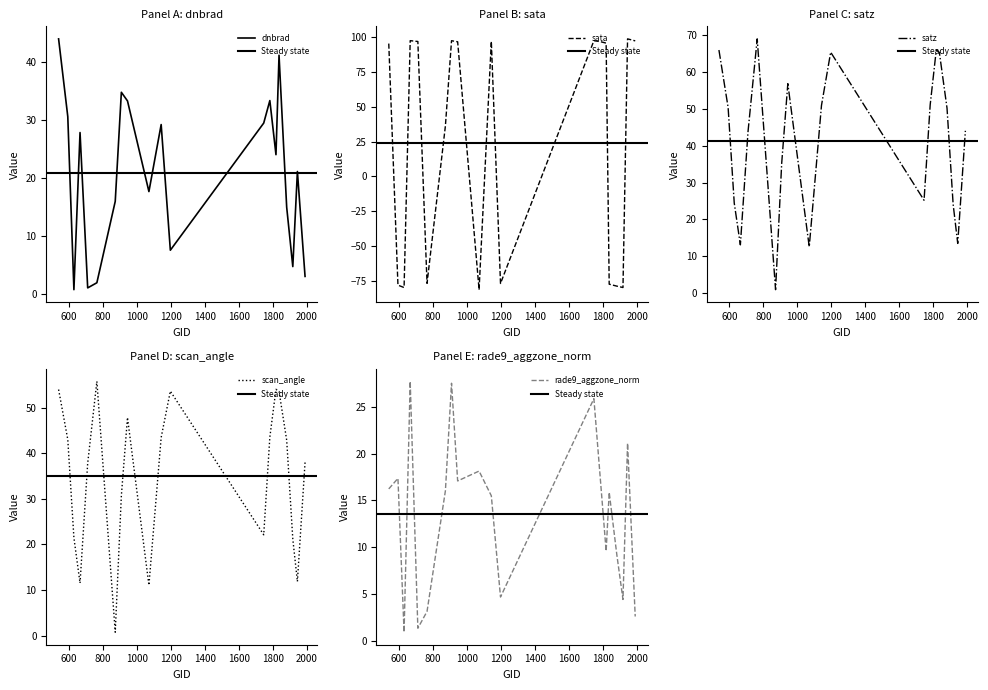

Where is scan_angle nearest to the value 28?

908